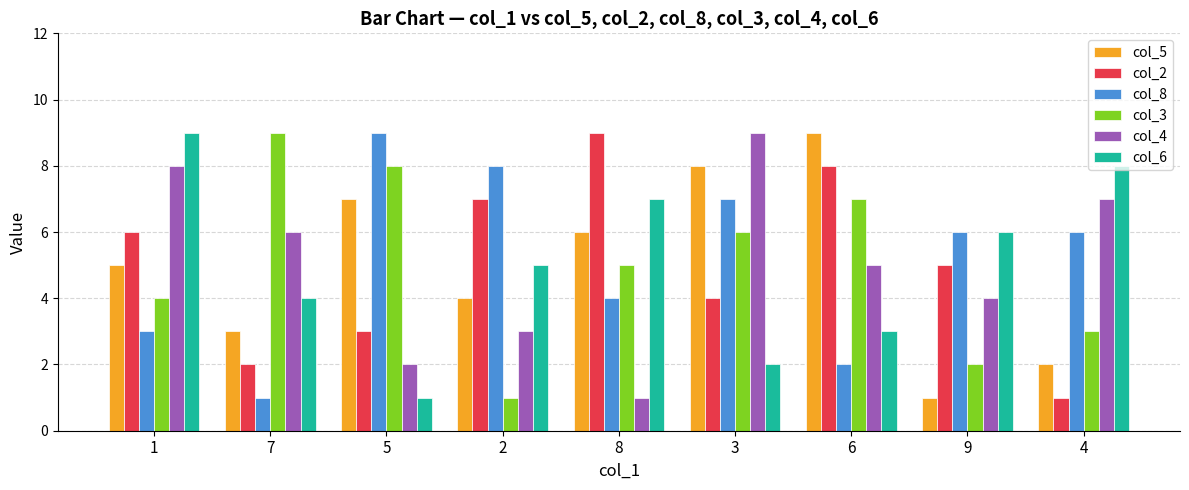

How many groups of bars are there?

9